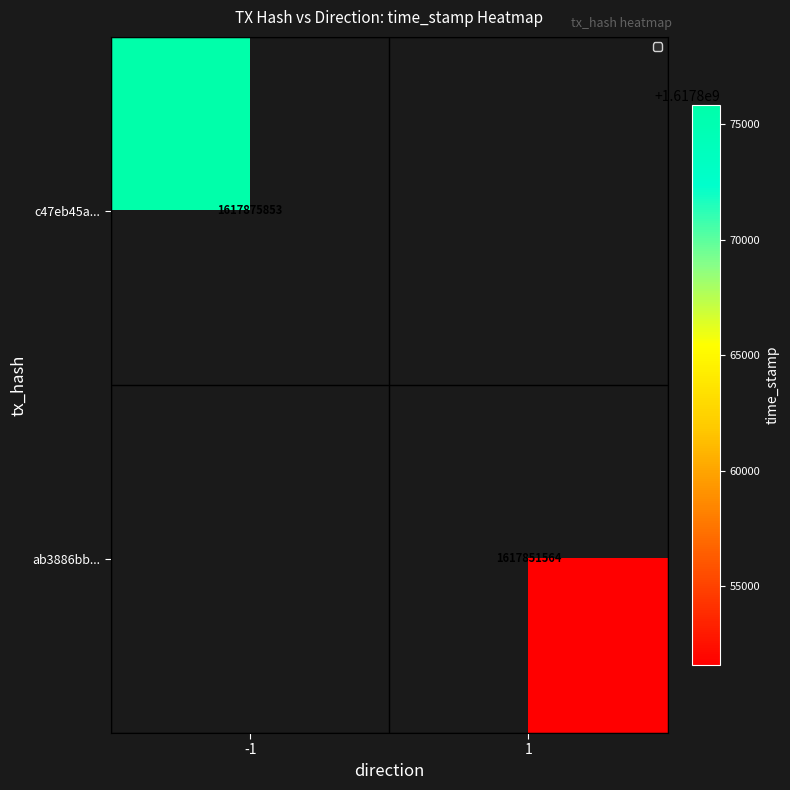

Is it true that c47eb45a... equals 2141610488.4 at -1?

False